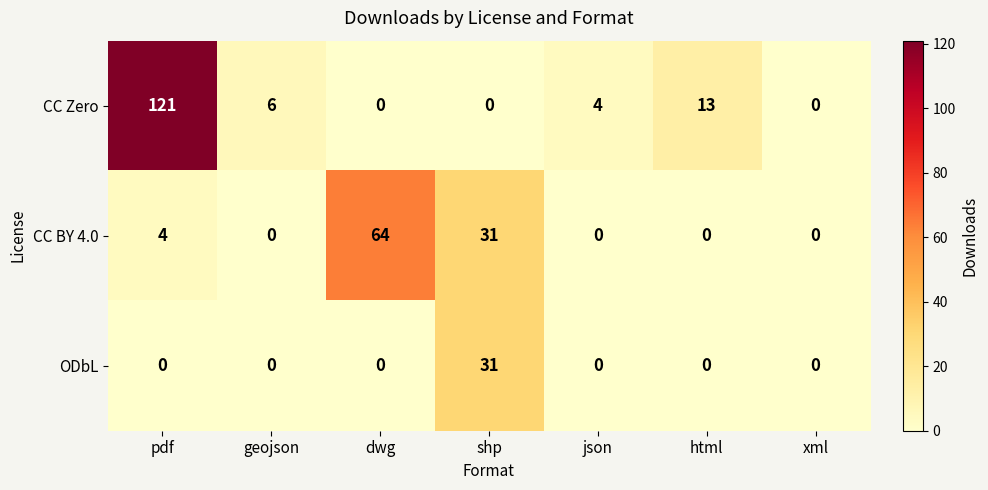

What is the sum of the CC Zero values at dwg and pdf?

121